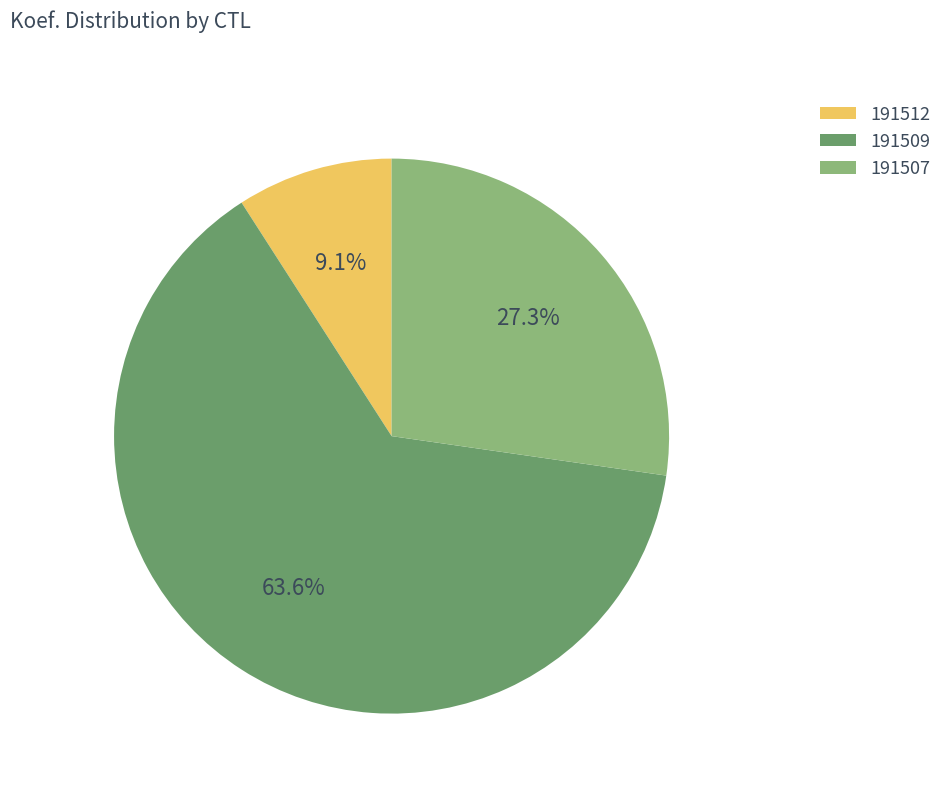

What percentage is the 191509 slice, to the nearest percent?

64%